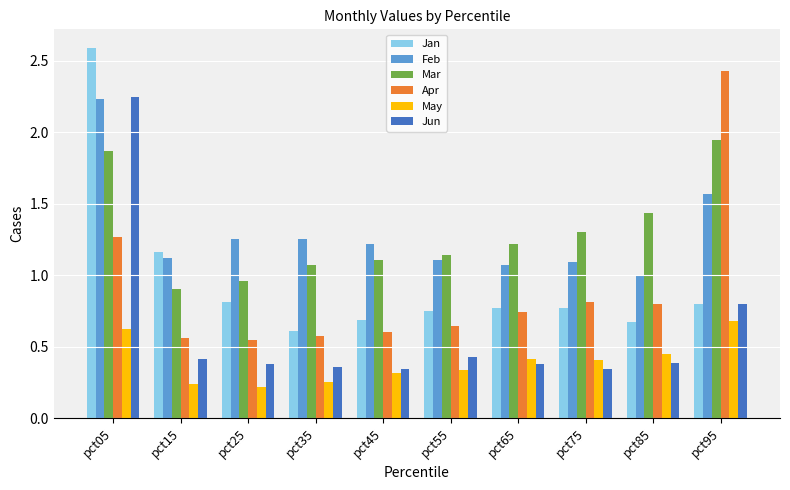

True or false: Mar has a value of 0.9 at pct15.

True